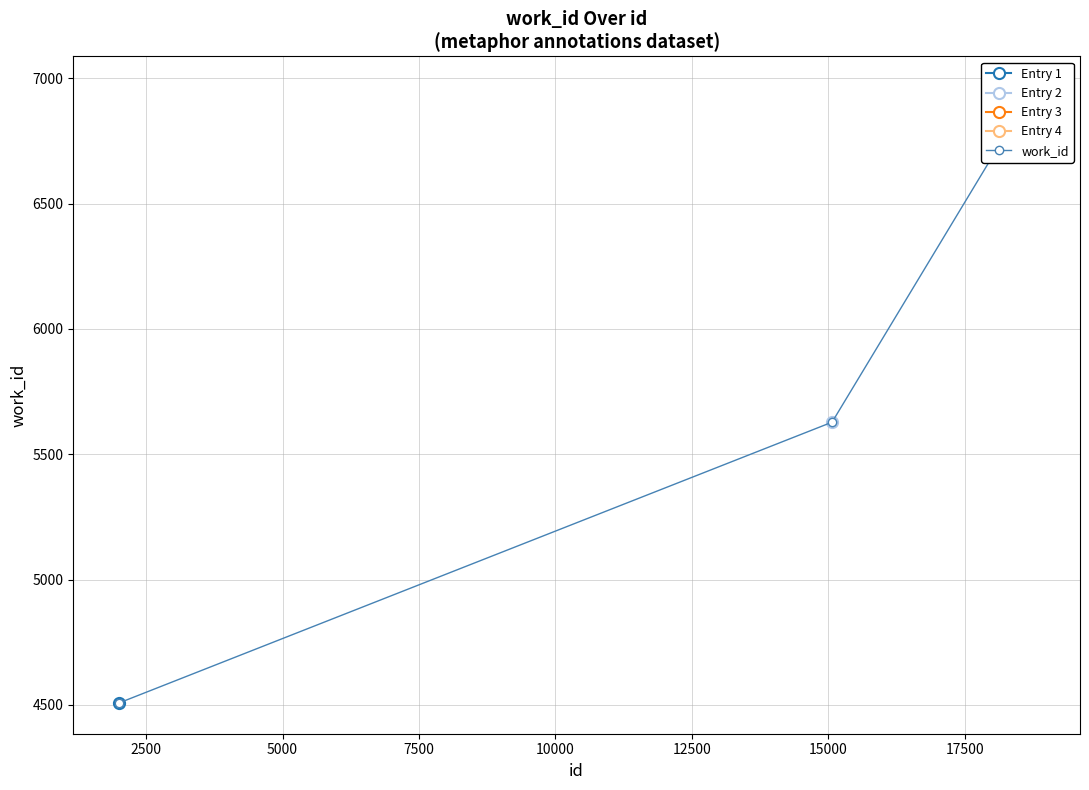

How many values are below 6964?

2